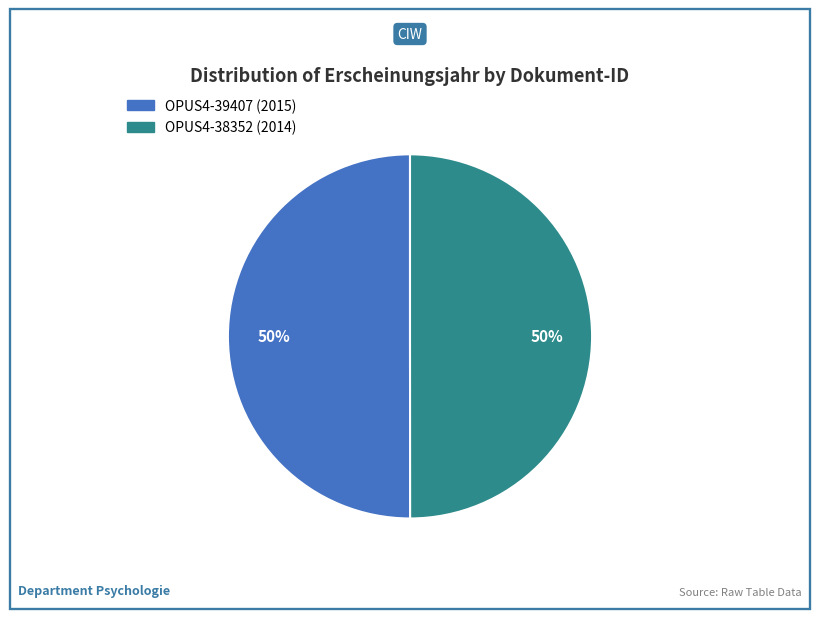

To the nearest percent, what portion does OPUS4-39407 represent?

50%